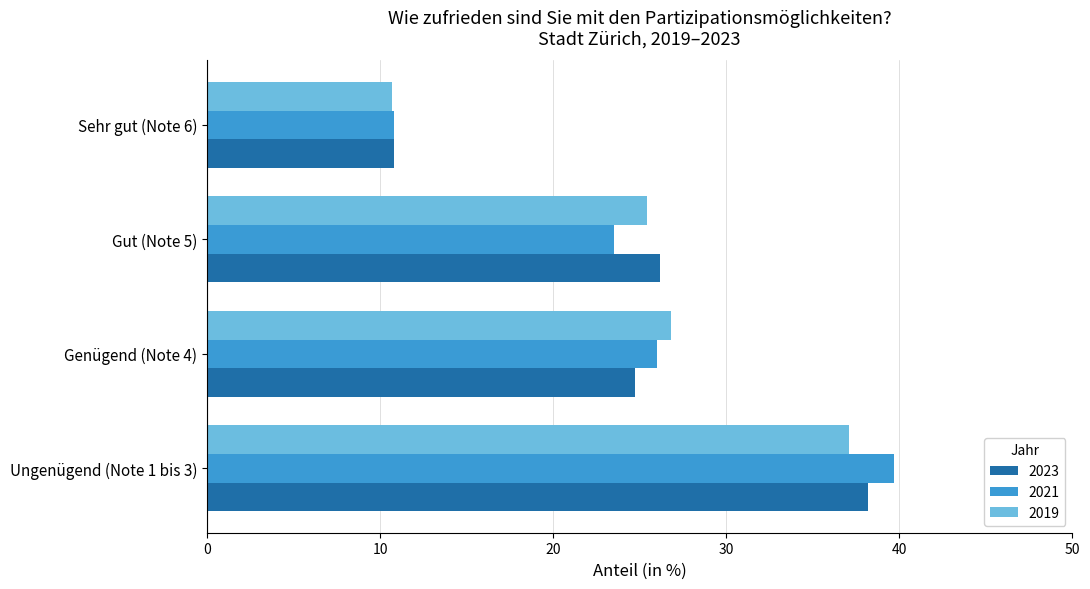

What is the total value across all series at Ungenügend (Note 1 bis 3)?

115.0